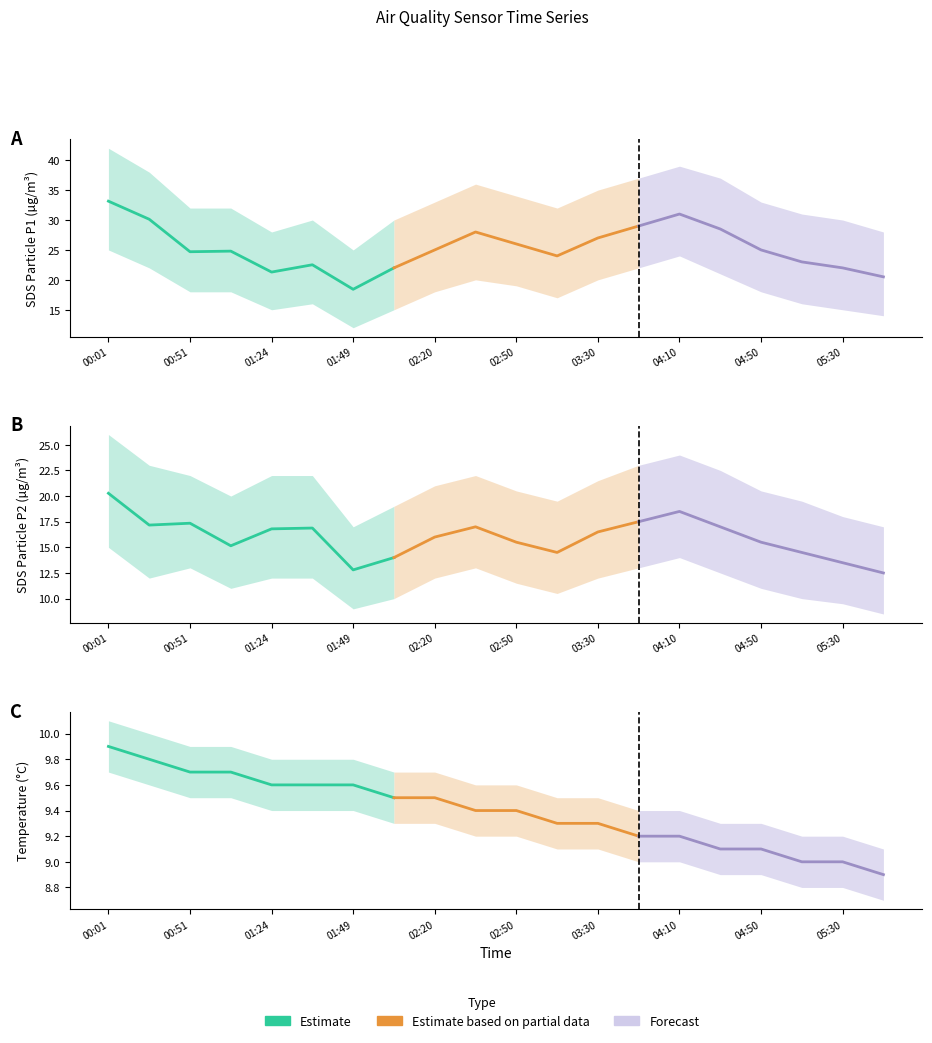

Which series changed the most between 00:01 and 05:50?

SDS_P1